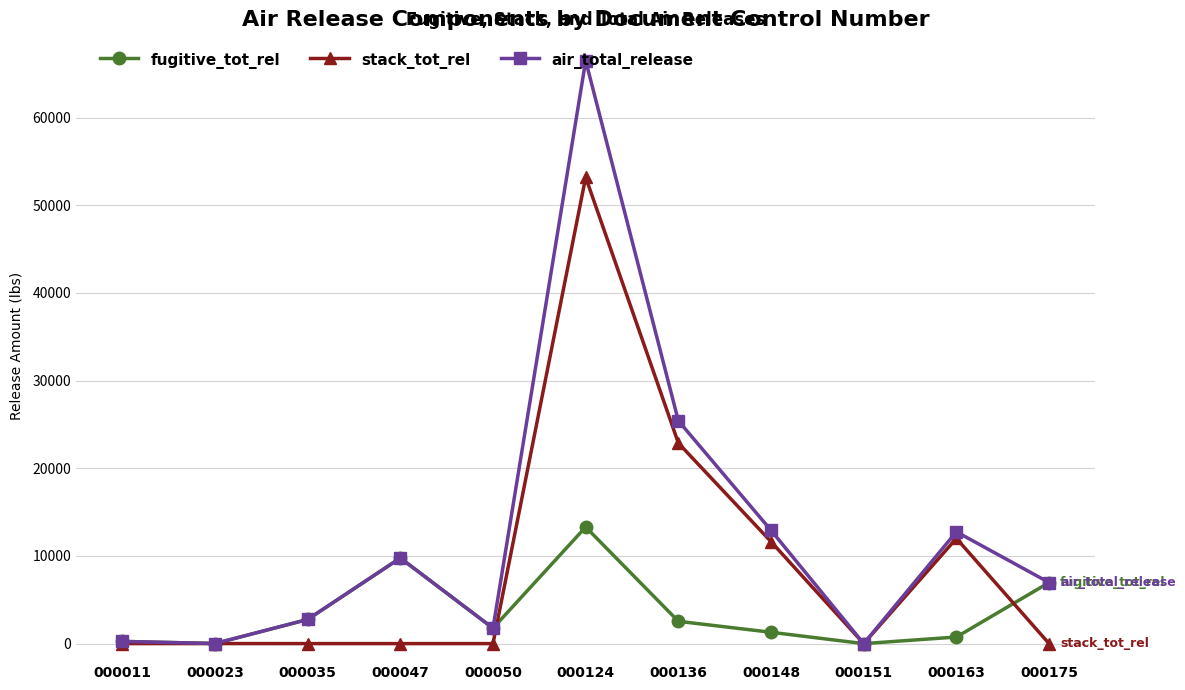

Which series has the largest total across all categories?

air_total_release